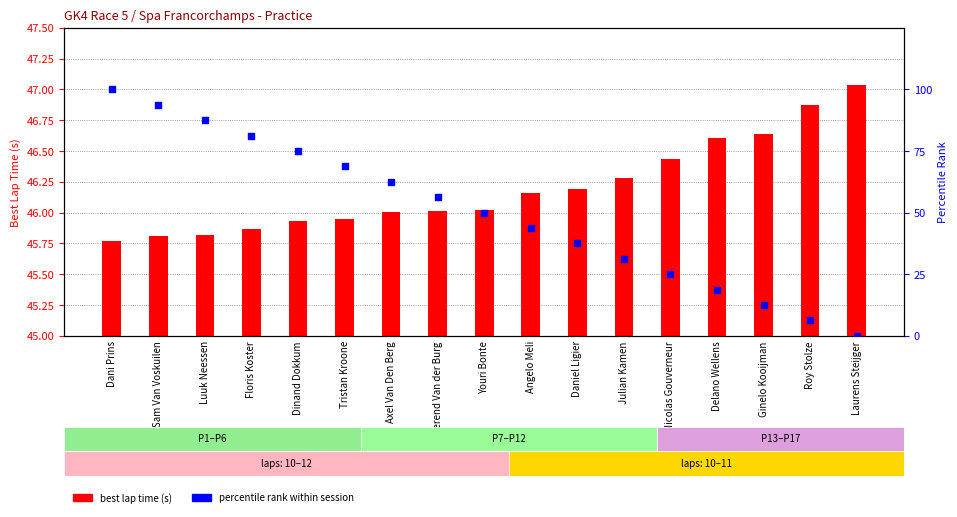

Is the value of best lap time (s) at Daniel Ligier greater than the value of percentile rank within session at Berend Van der Burg?

No